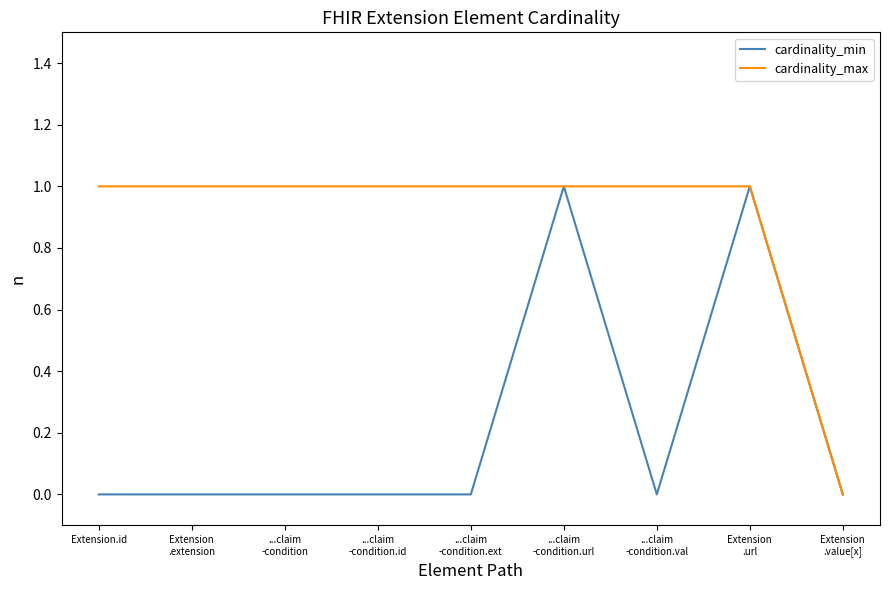

What is the sum of the cardinality_max values at ...claim
-condition.url and ...claim
-condition.id?

2